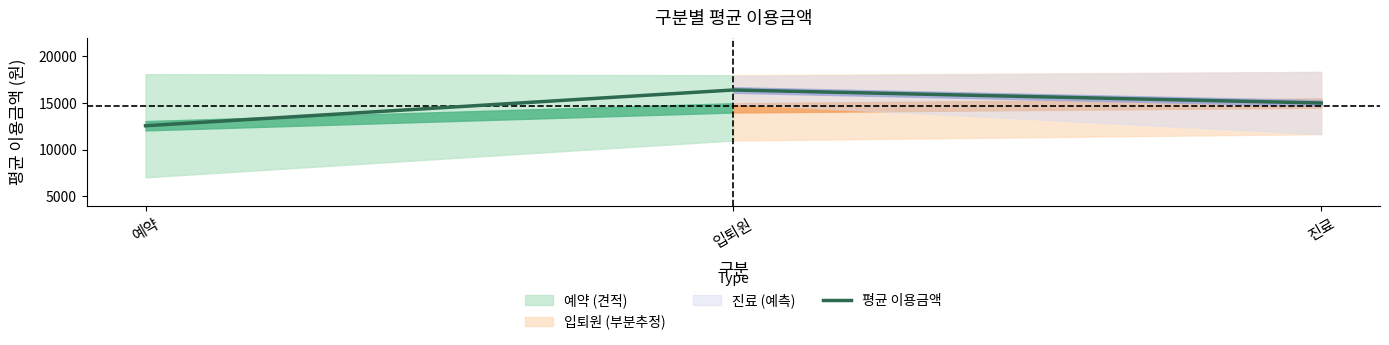

At which label is the value closest to 14481?

진료